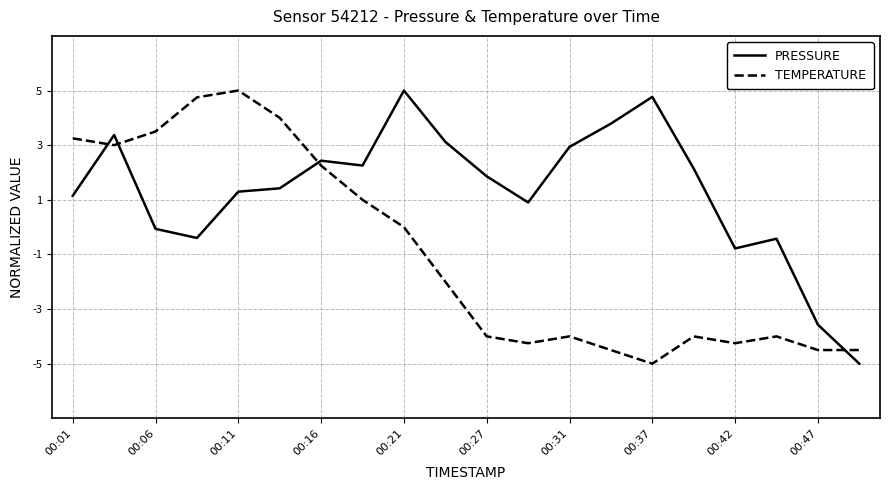

What is the maximum value shown in the chart?

5.0